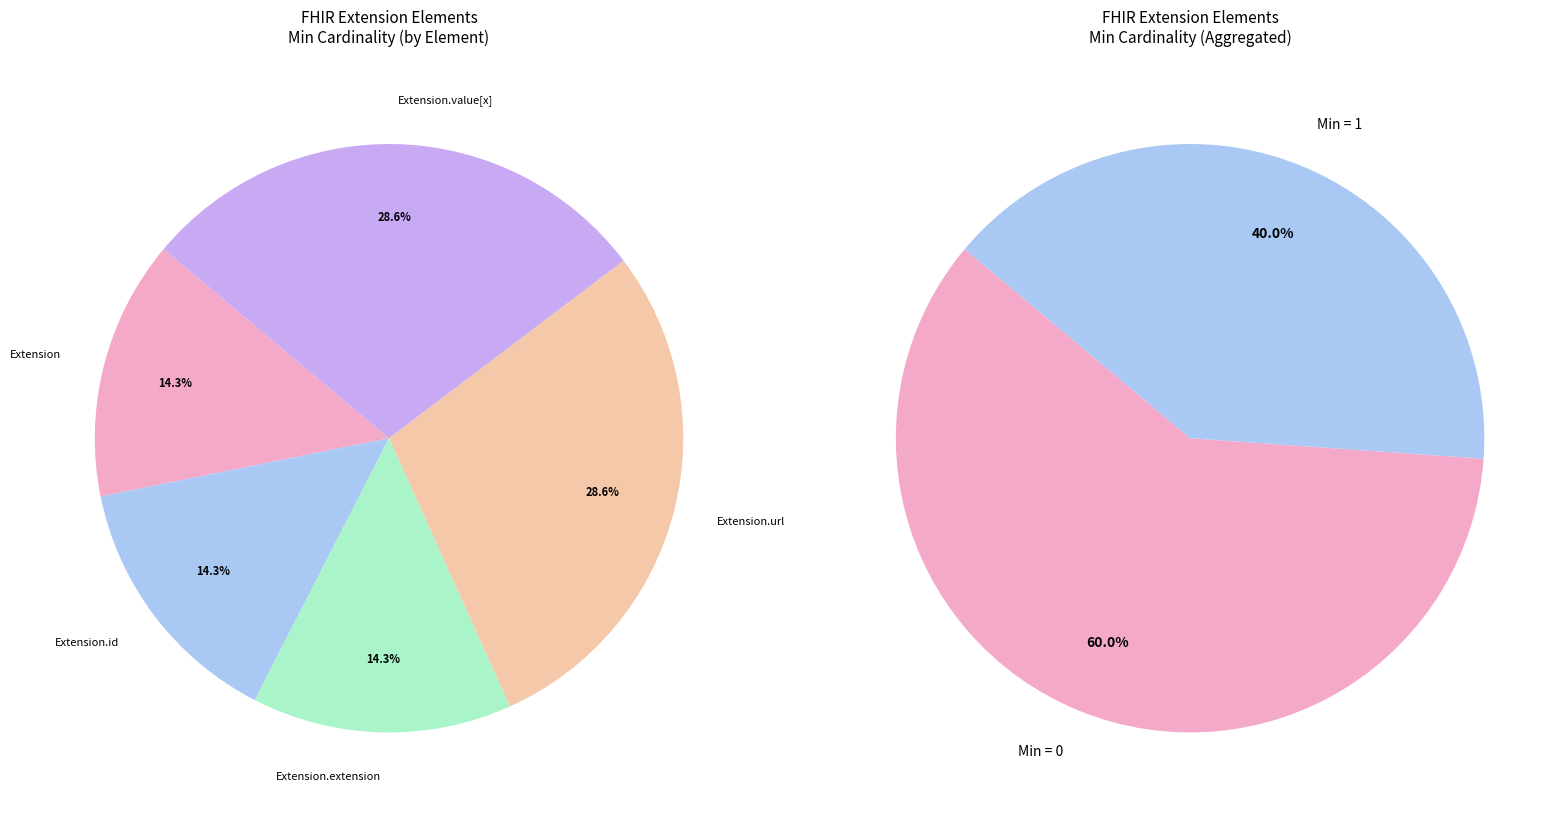

Is there a majority slice in this chart?

No